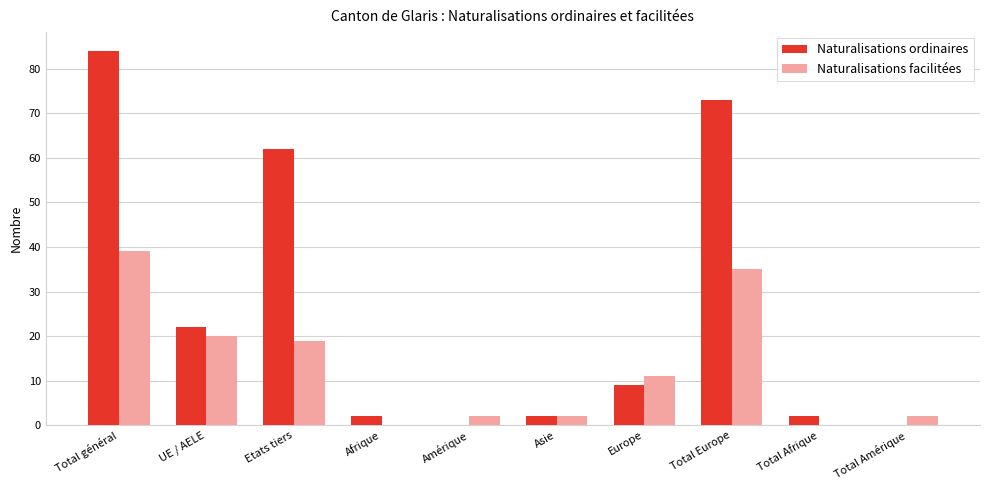

True or false: Naturalisations facilitées has a value of 2 at Total Amérique.

True